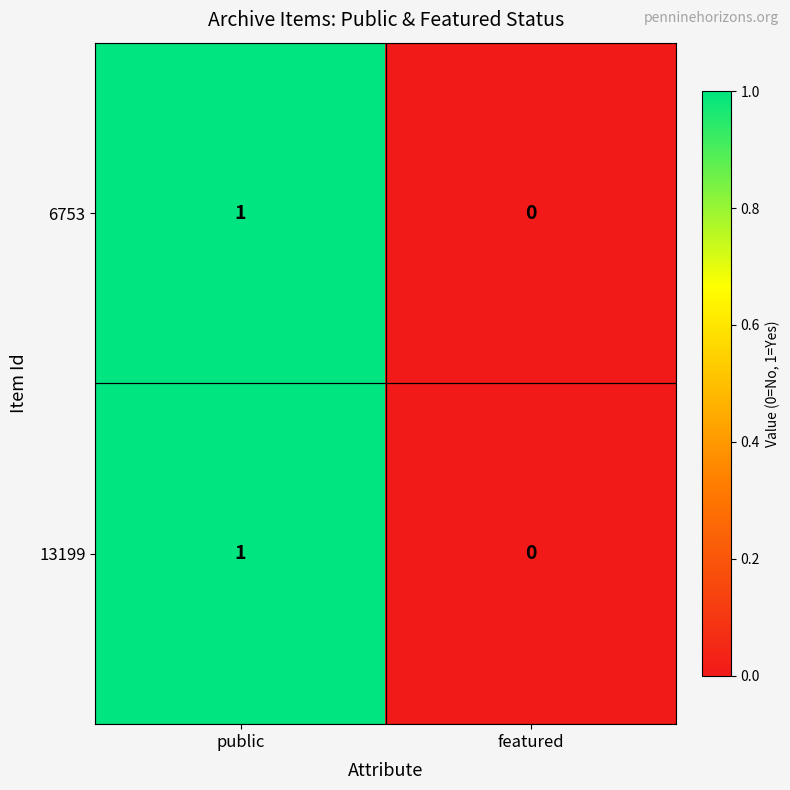

The value of 6753 at featured is 1. True or false?

False